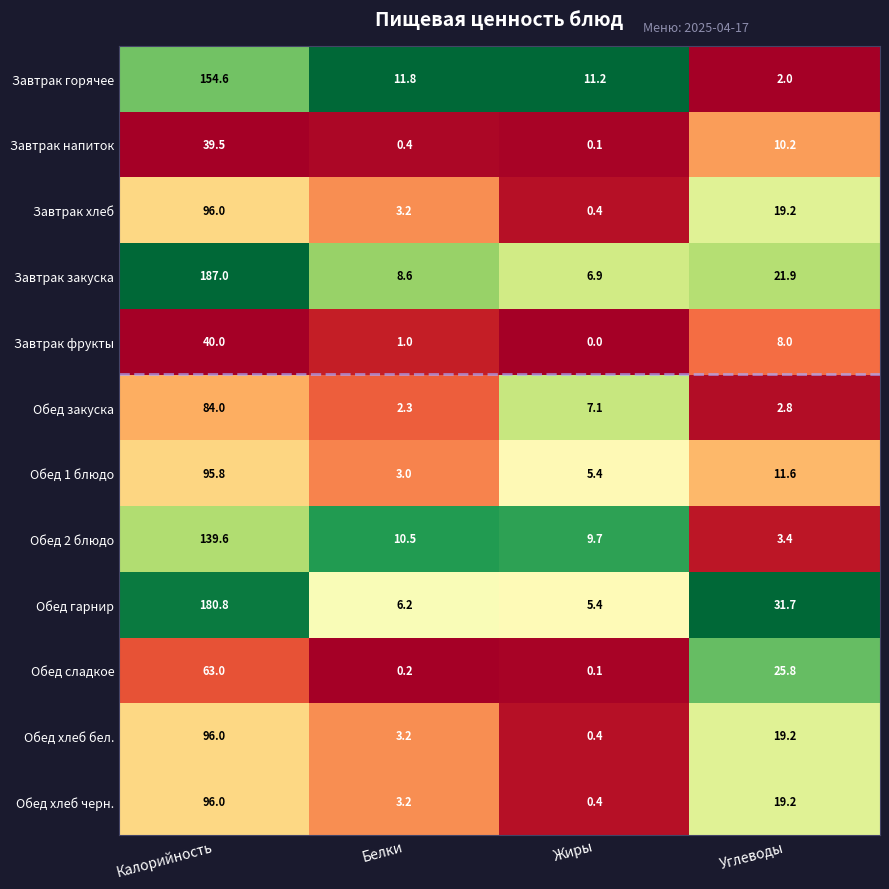

What is the spread (max minus min) of values at Калорийность?

147.5